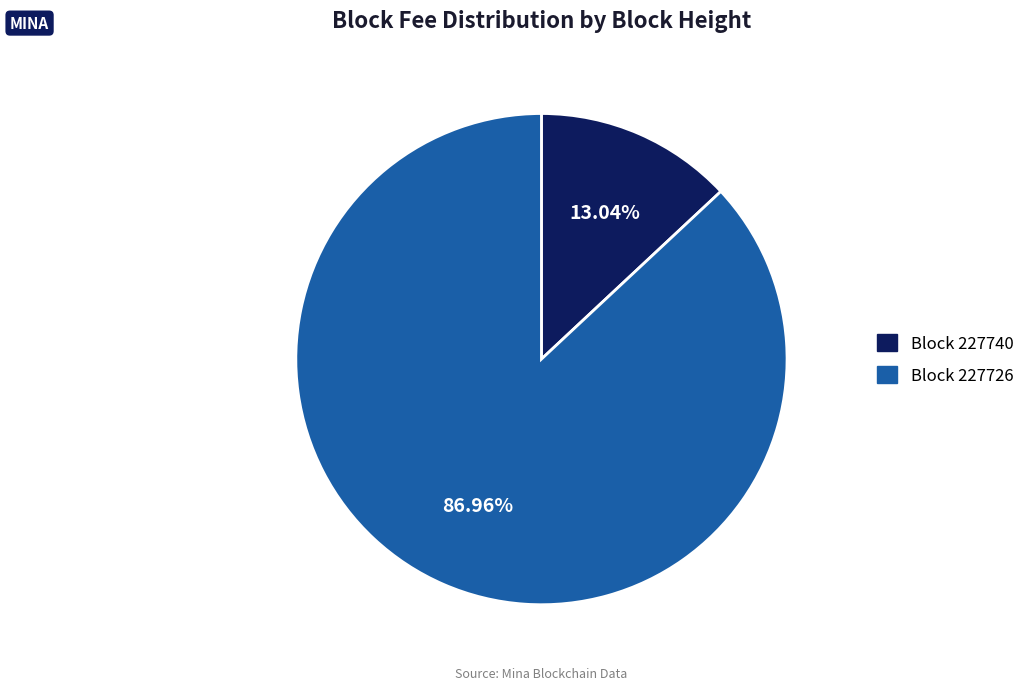

Does any single category account for the majority?

Yes